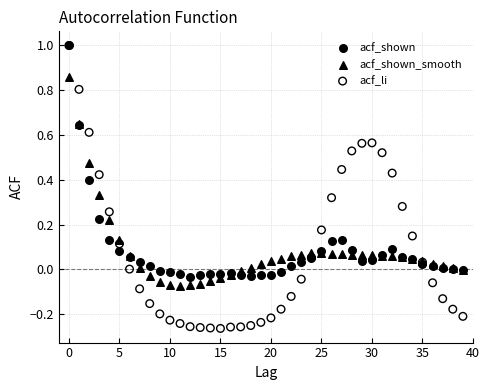

Which series contains the lowest Y value?

acf_li